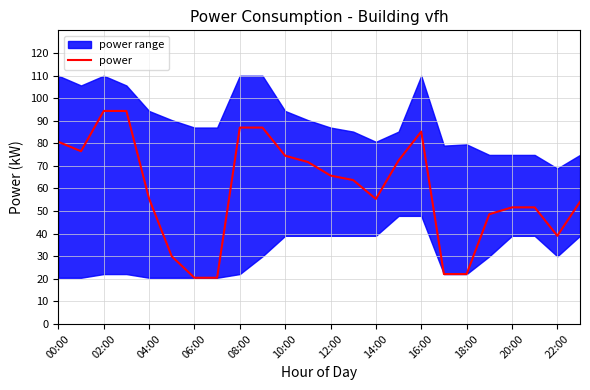

True or false: power has a value of 91.5 at 12:00.

False